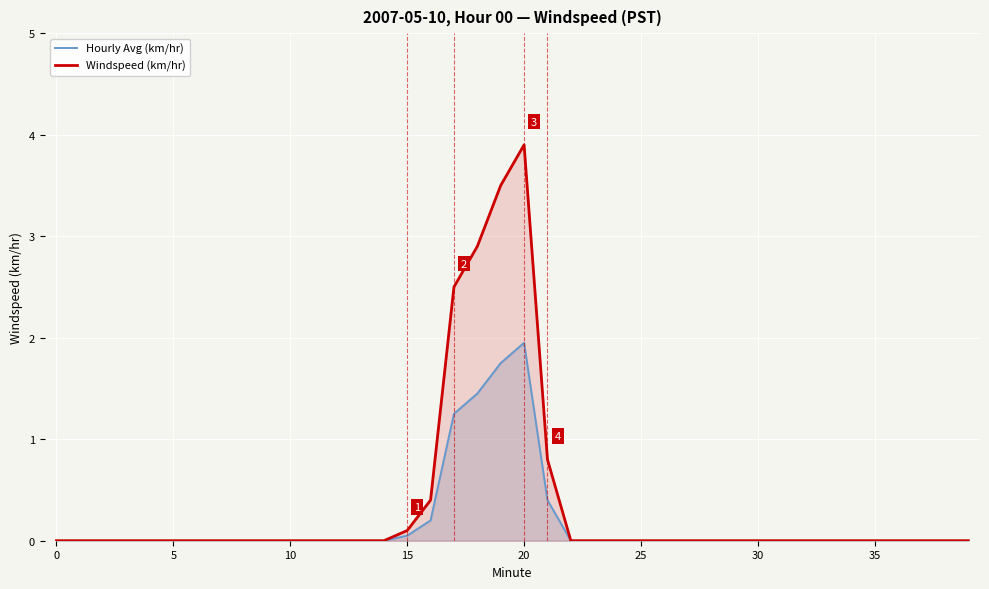

What are all the series names shown in the legend?

Hourly Avg (km/hr), Windspeed (km/hr)